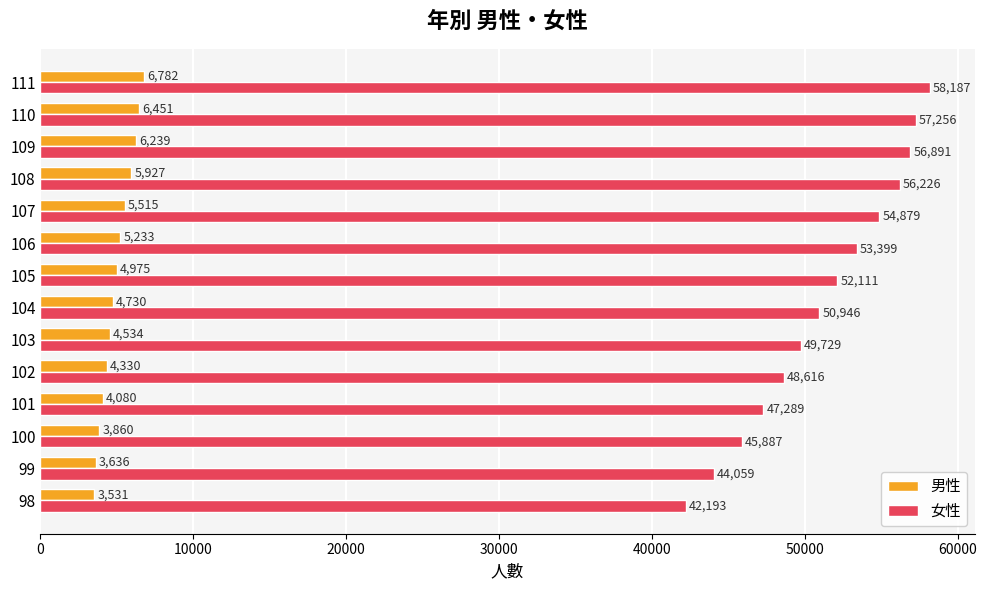

Rank the series by their maximum value, from highest to lowest.

女性, 男性